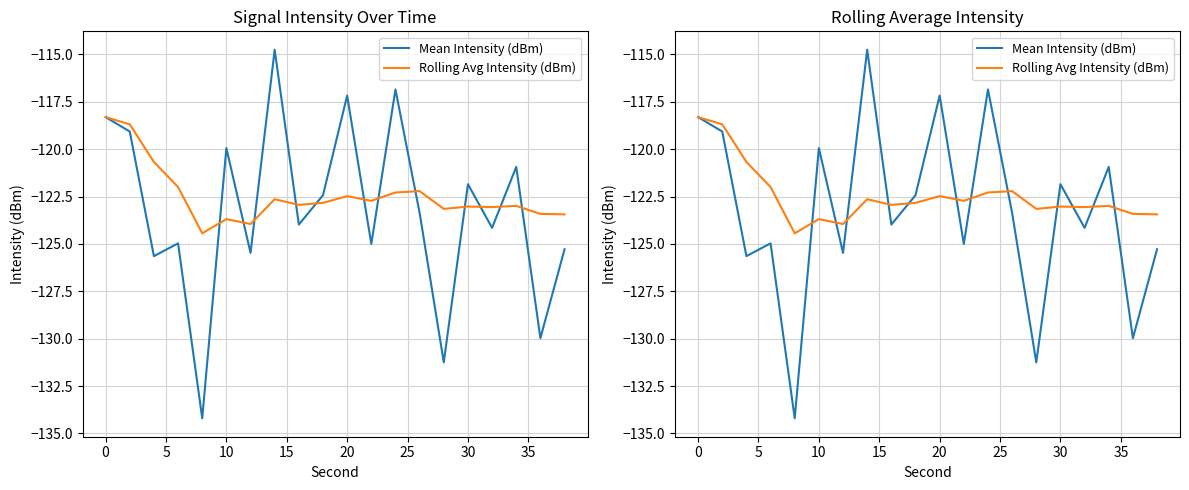

Which series has the largest total across all categories?

Rolling Avg Intensity (dBm)